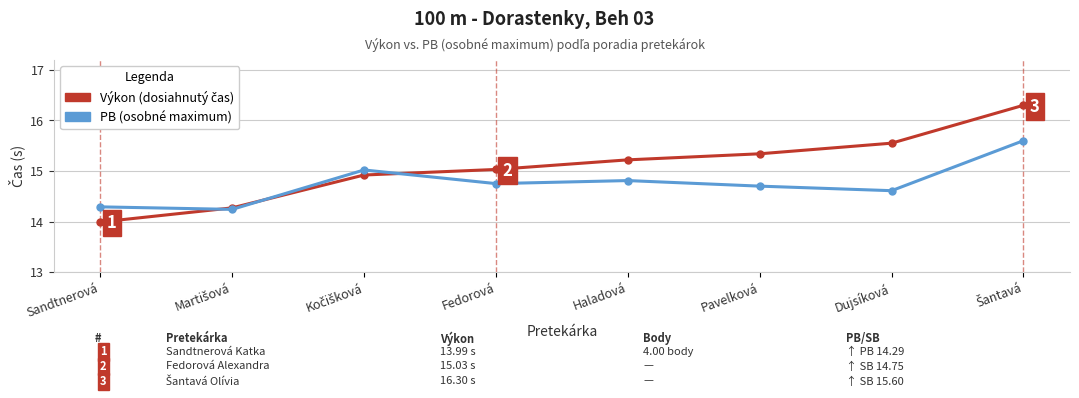

What is the label of the 4th point from the right?

Haladová